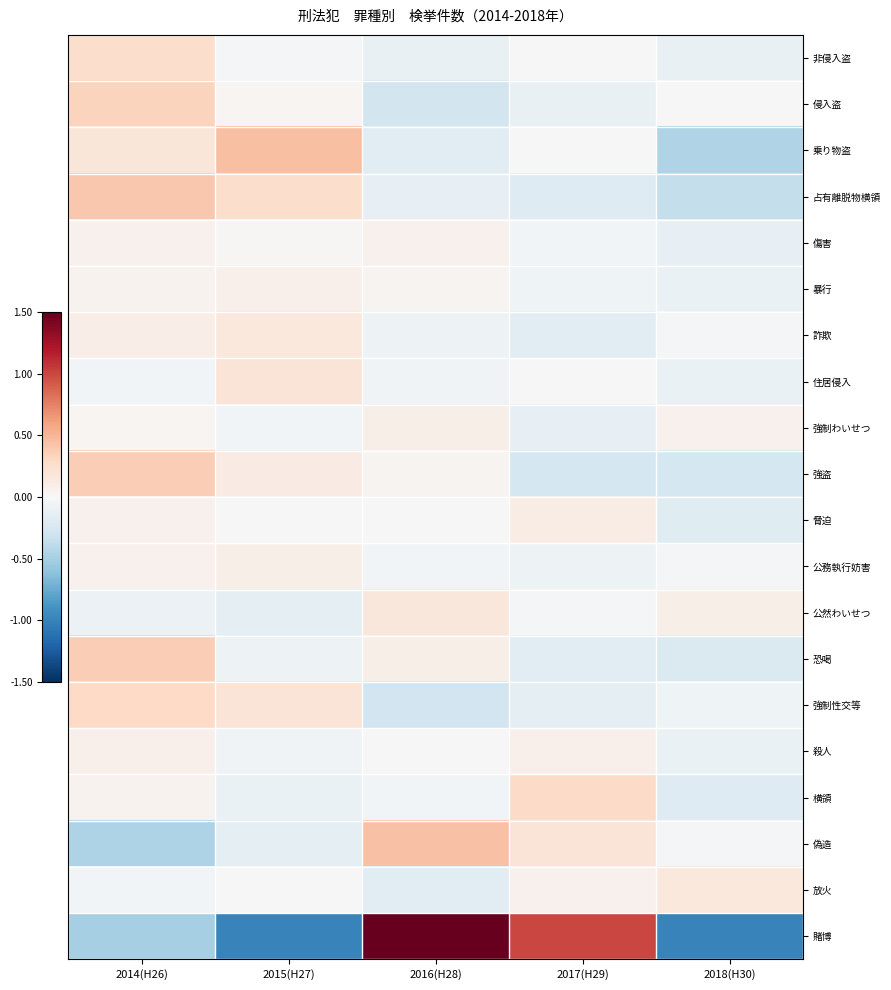

At 2018(H30), list the series in order from smallest to largest.

賭博, 乗り物盗, 占有離脱物横領, 強盗, 恐喝, 横領, 脅迫, 傷害, 非侵入盗, 殺人, 暴行, 住居侵入, 強制性交等, 偽造, 公務執行妨害, 詐欺, 侵入盗, 強制わいせつ, 公然わいせつ, 放火